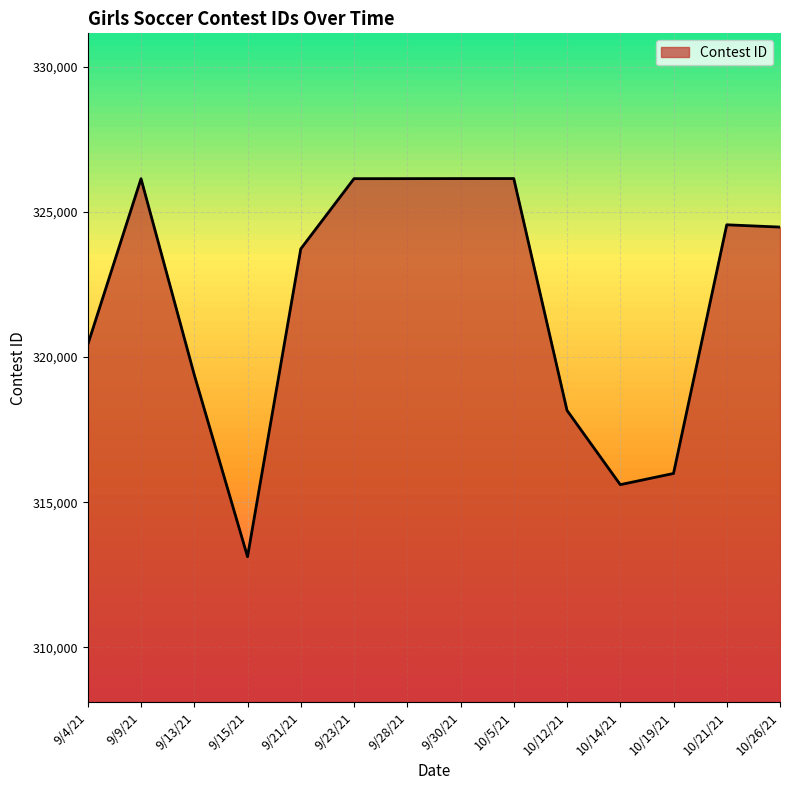

Which has a higher value, 9/15/21 or 10/14/21?

10/14/21